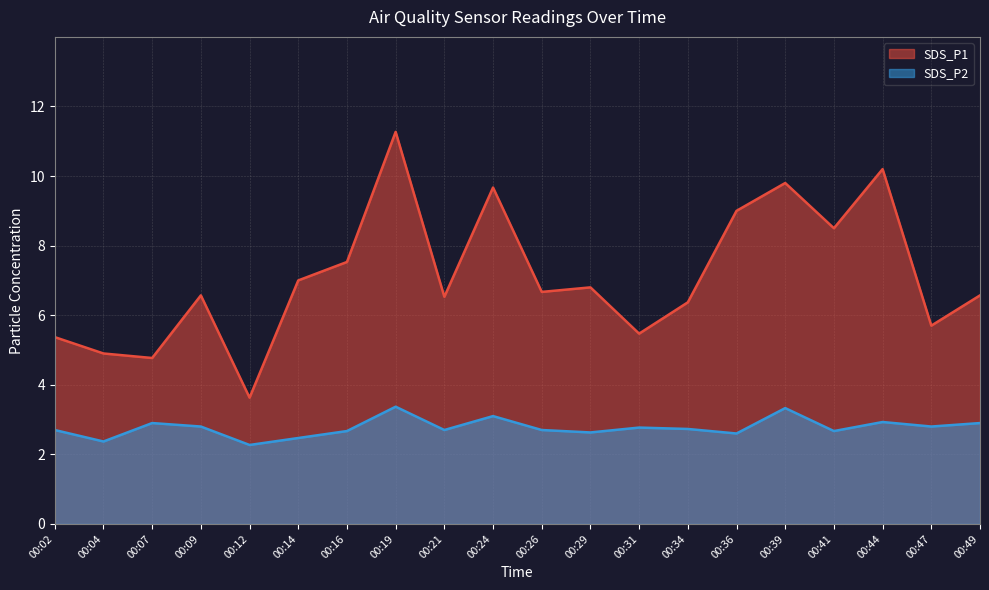

True or false: SDS_P1 and SDS_P2 intersect in this chart.

False